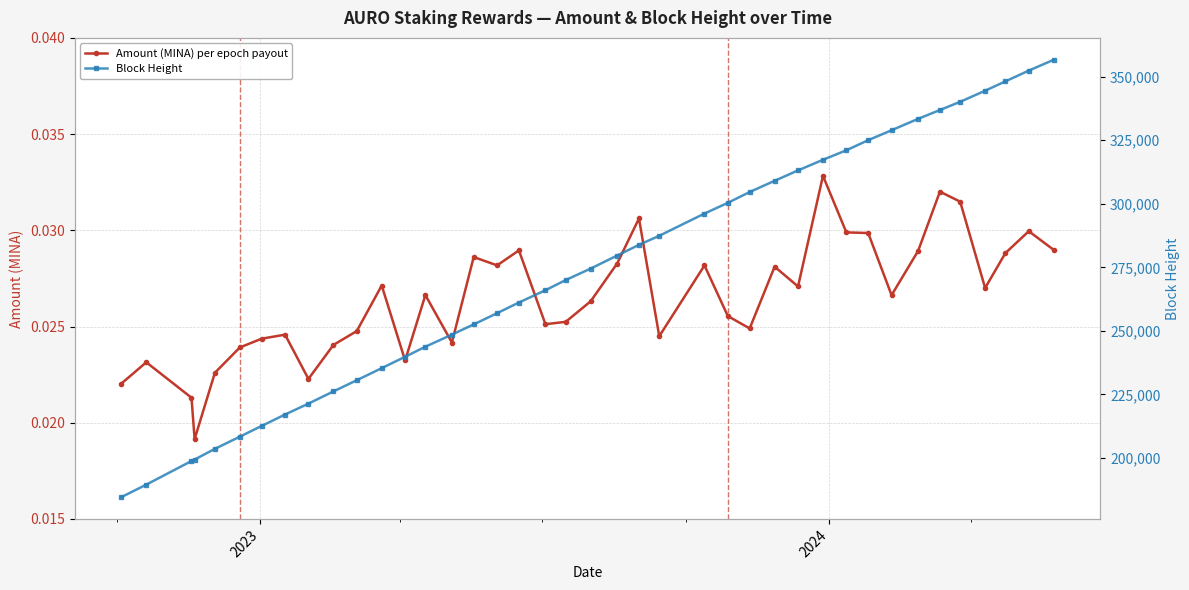

True or false: Amount (MINA) per epoch payout and Block Height cross at least once.

False